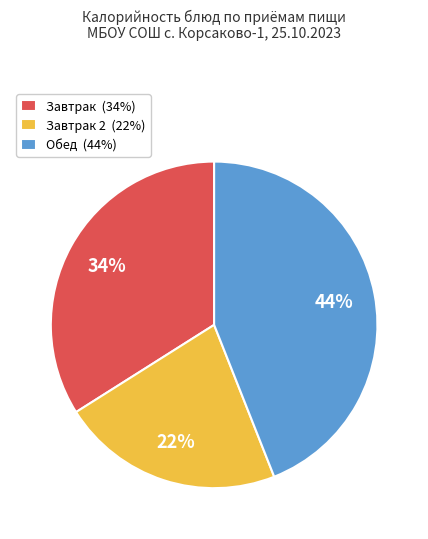

To the nearest percent, what is the combined percentage of Завтрак (34%) and Завтрак 2 (22%)?

56%